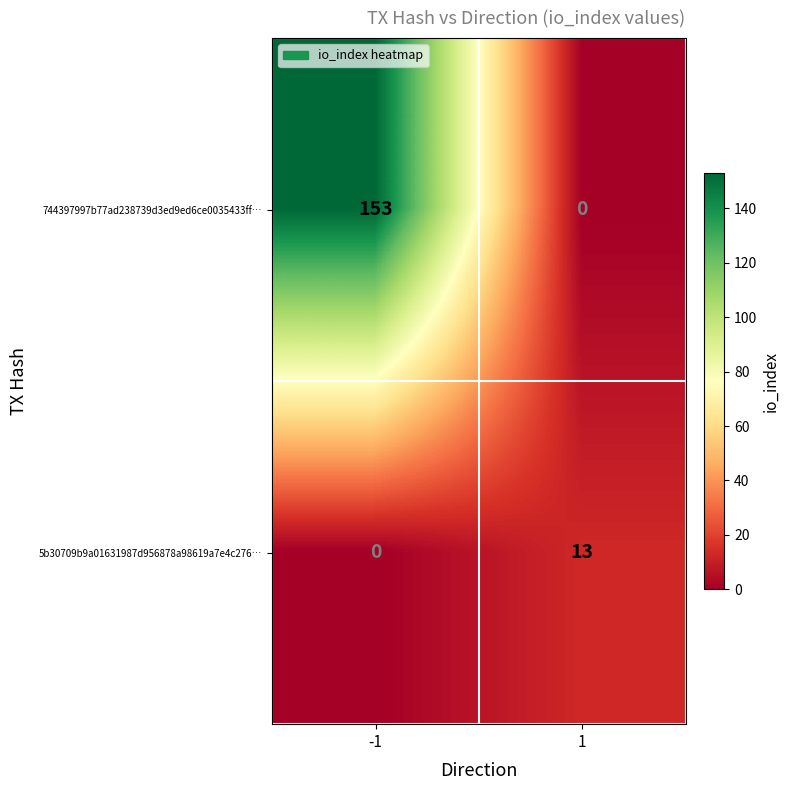

How many distinct data groups are displayed?

2